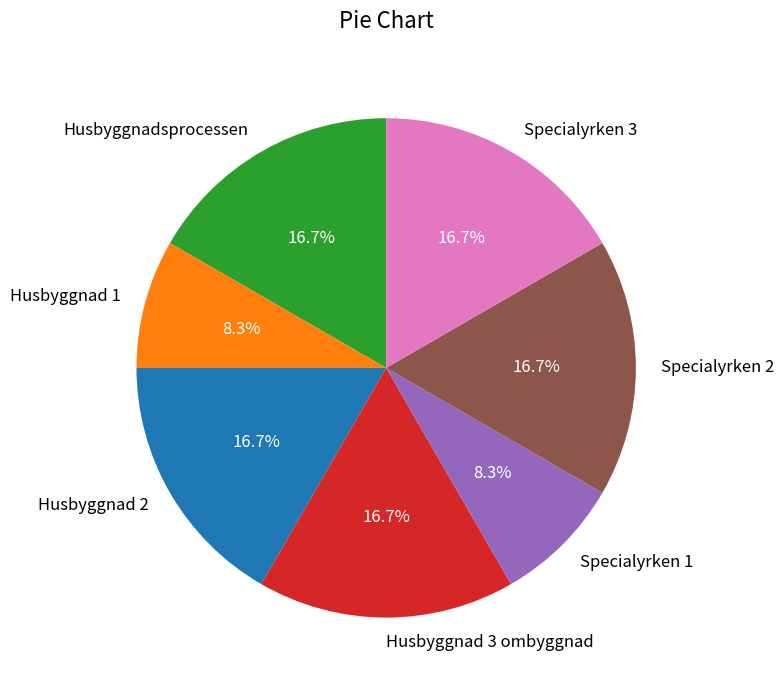

Between Husbyggnad 1 and Husbyggnad 3 ombyggnad, which is larger?

Husbyggnad 3 ombyggnad